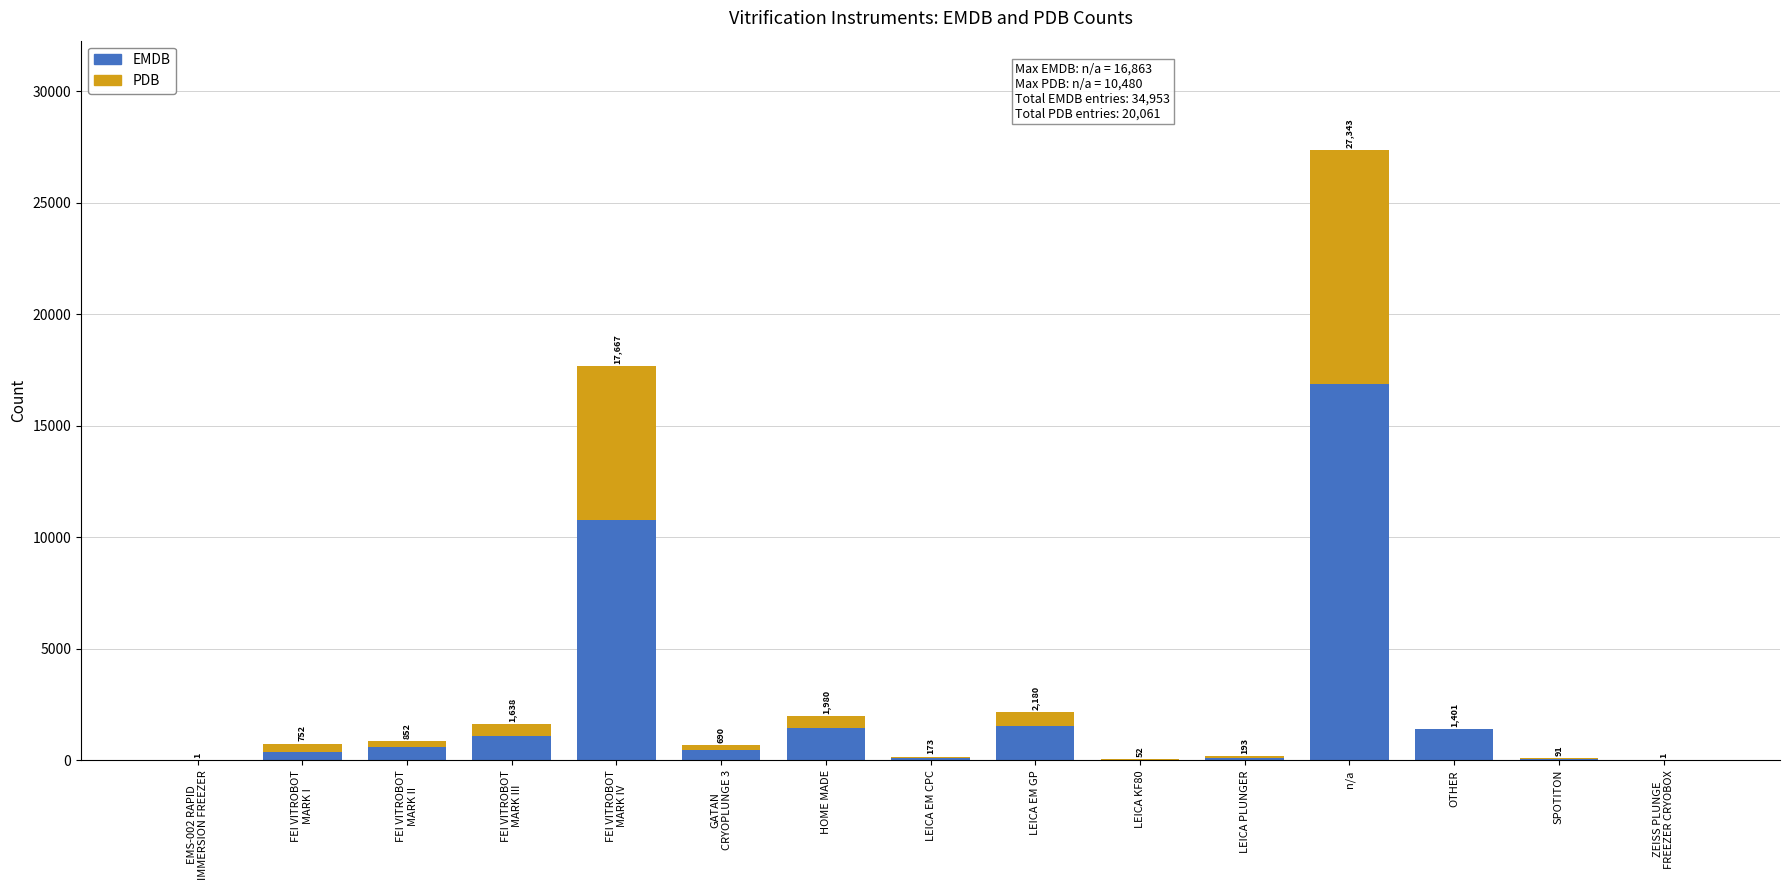

What is the sum of all EMDB values?

34953